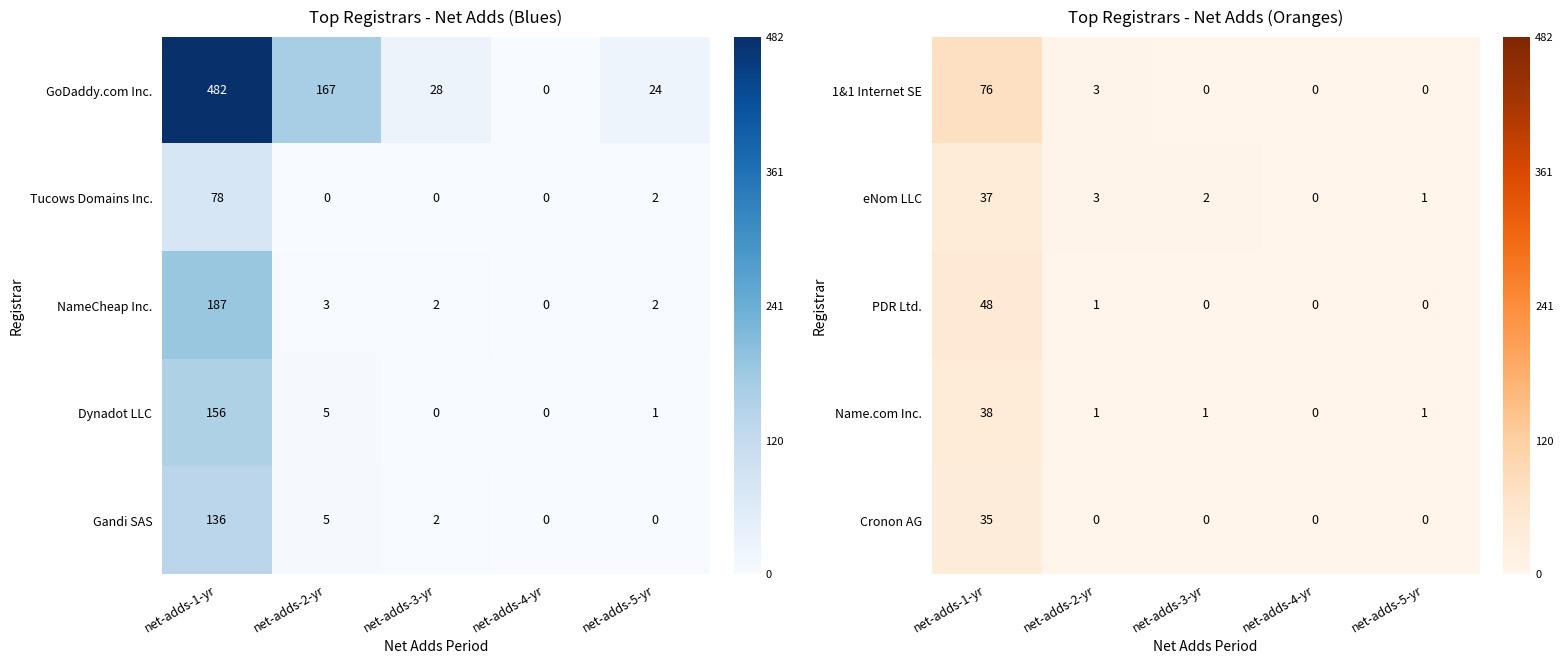

How many positive values does the PDR Ltd. series have?

2